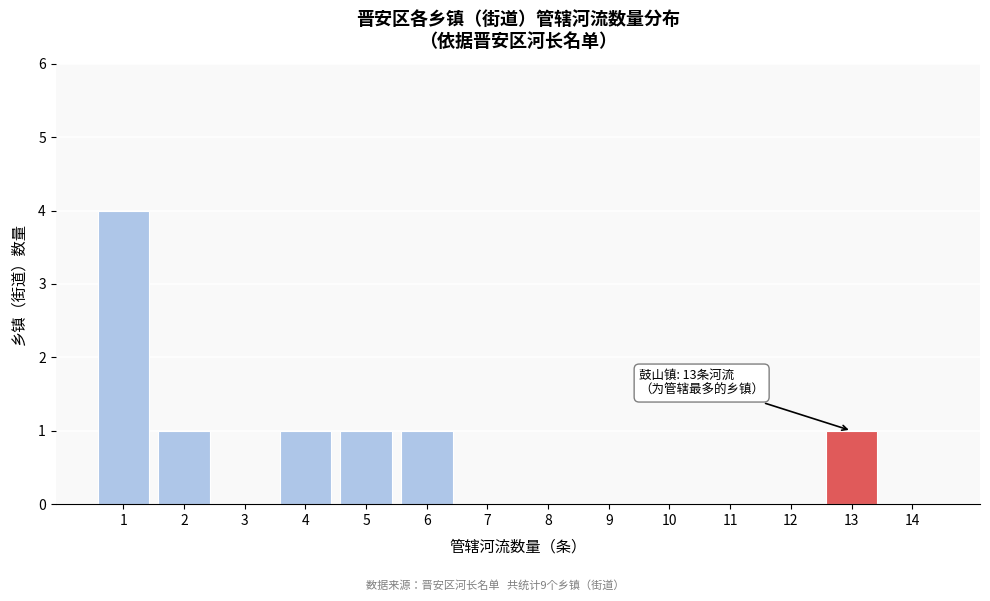

Over which range of the x-axis is the bar tallest?

0.5 to 1.5